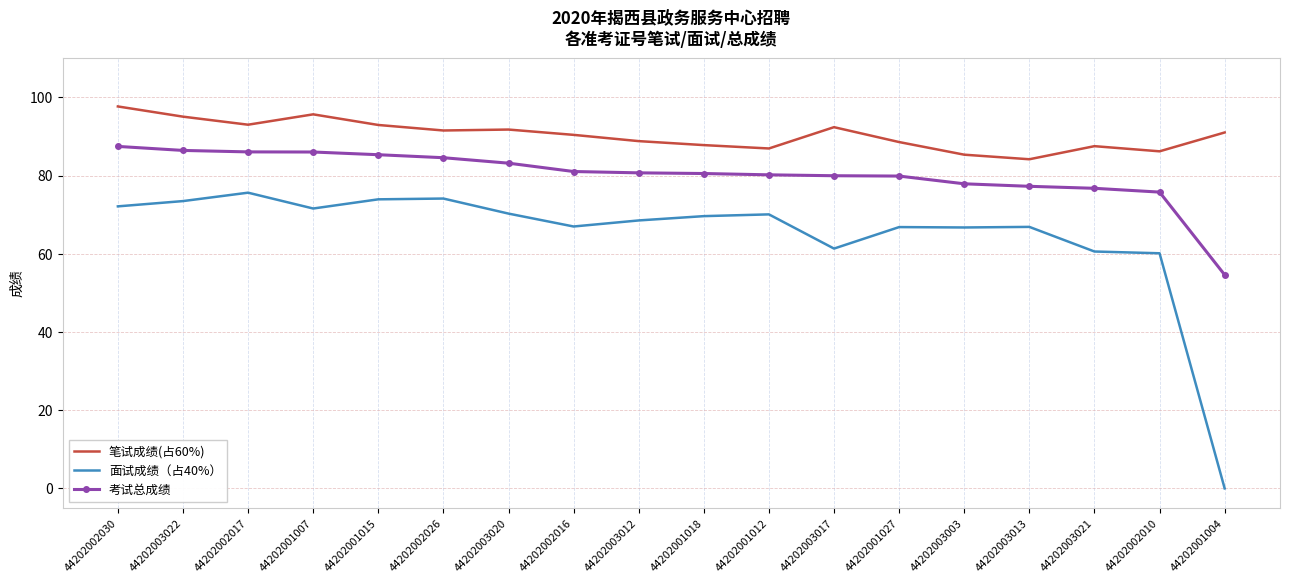

The value of 面试成绩（占40%） at 44202001027 is 66.8. True or false?

True